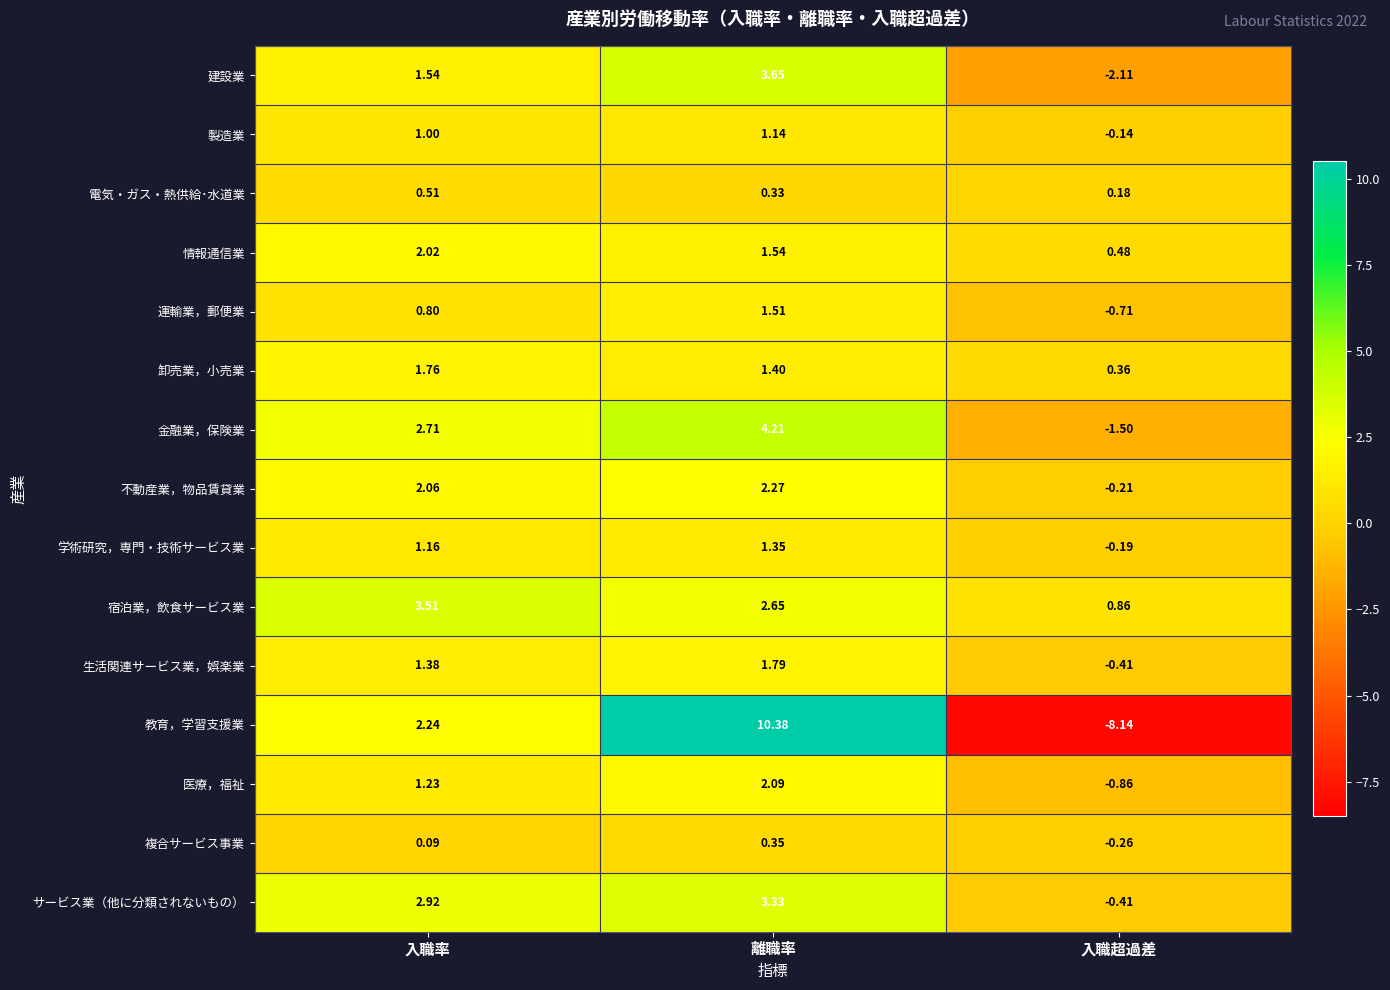

At which category is the sum across all series the highest?

離職率